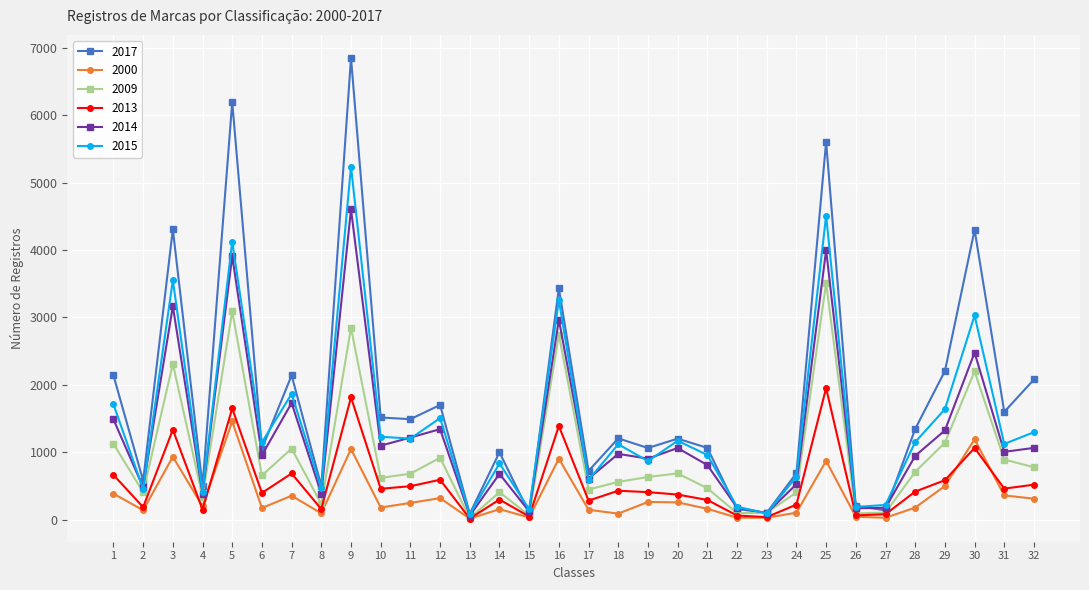

Where does the 2017 series first go above 1205?

1